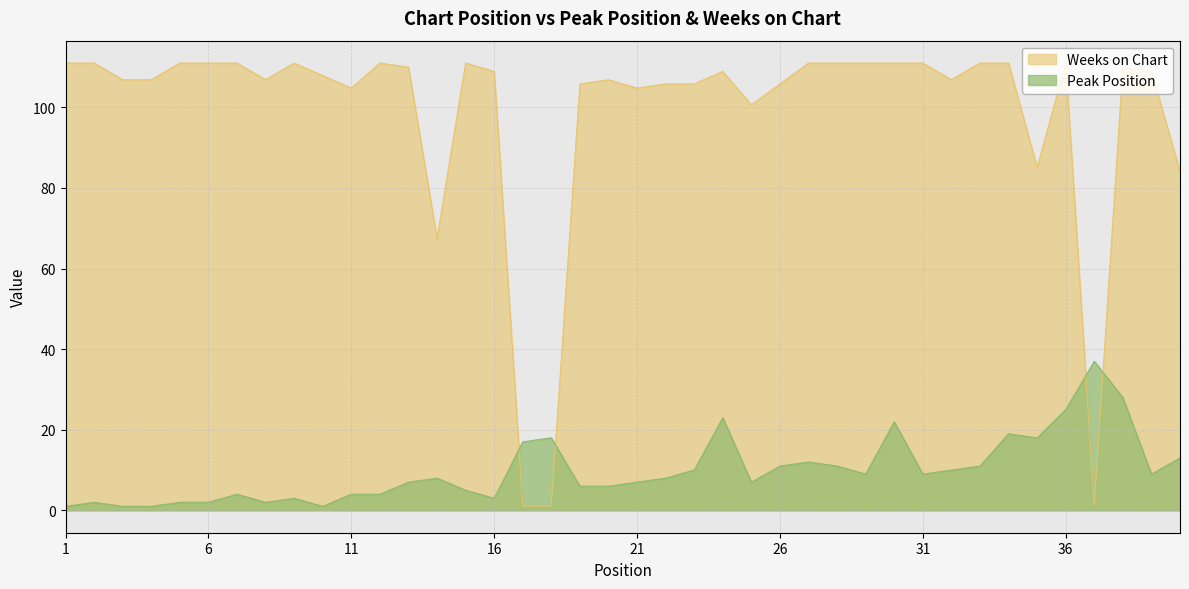

True or false: Peak Position and Weeks on Chart cross at least once.

True